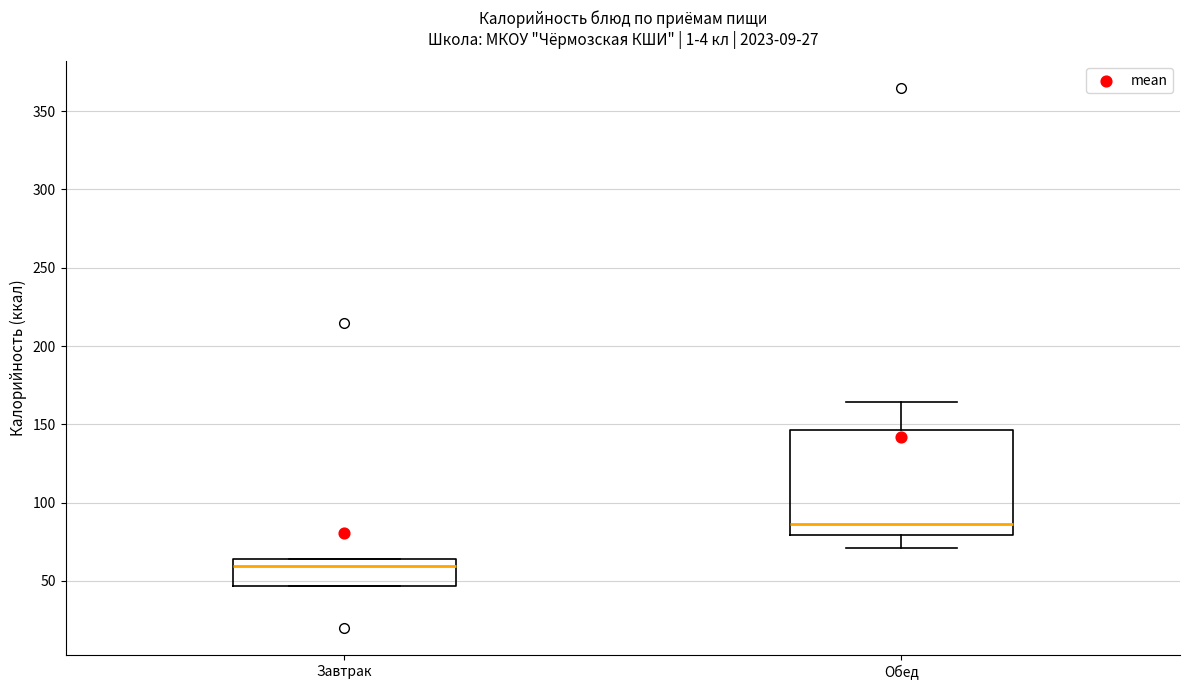

Reading left to right, read every box against the y-axis: the position of its median line, the range the box covers, and the ends of its whiskers. The values are not printed on the chart, so give them approximately, as read against the axis.

Завтрак: median 60, box 45 to 65, whiskers 45 to 65
Обед: median 85, box 80 to 145, whiskers 70 to 165